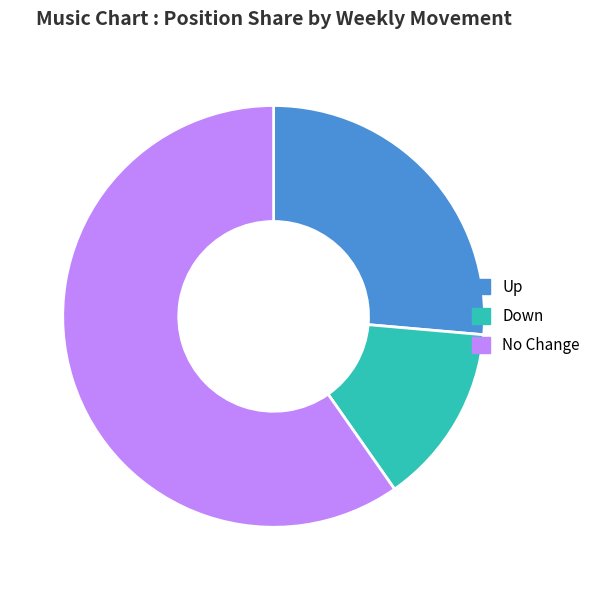

How many slices are in this pie chart?

3